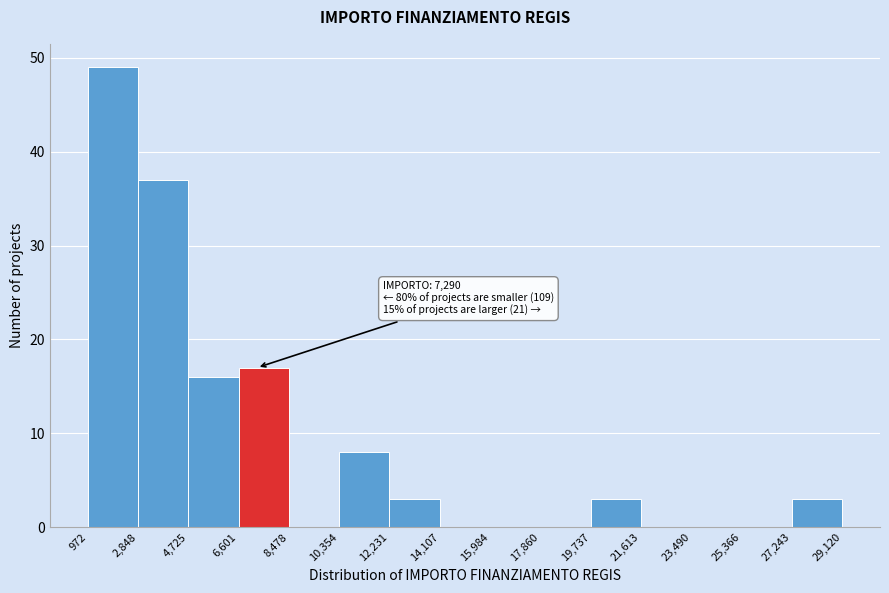

Over which range of the x-axis is the bar tallest?

972 to 2,848